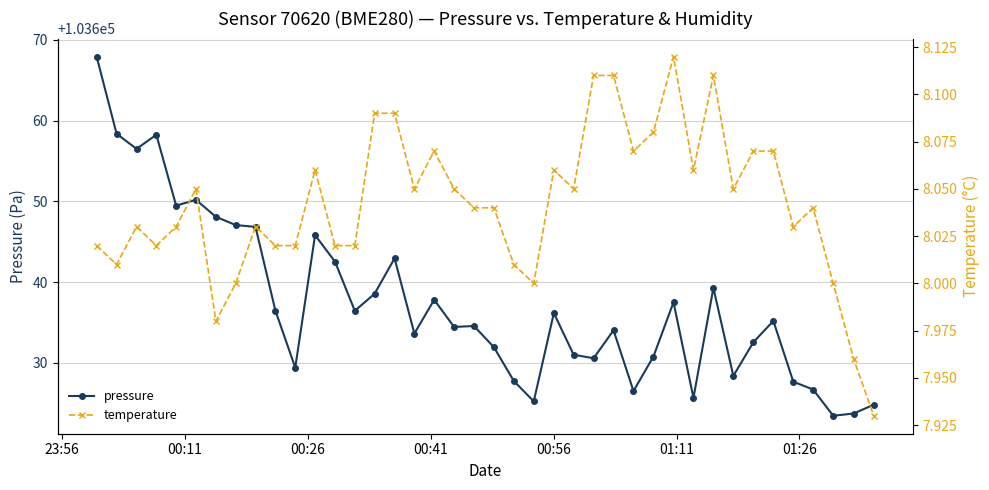

What is the highest value of the pressure series?

103667.9